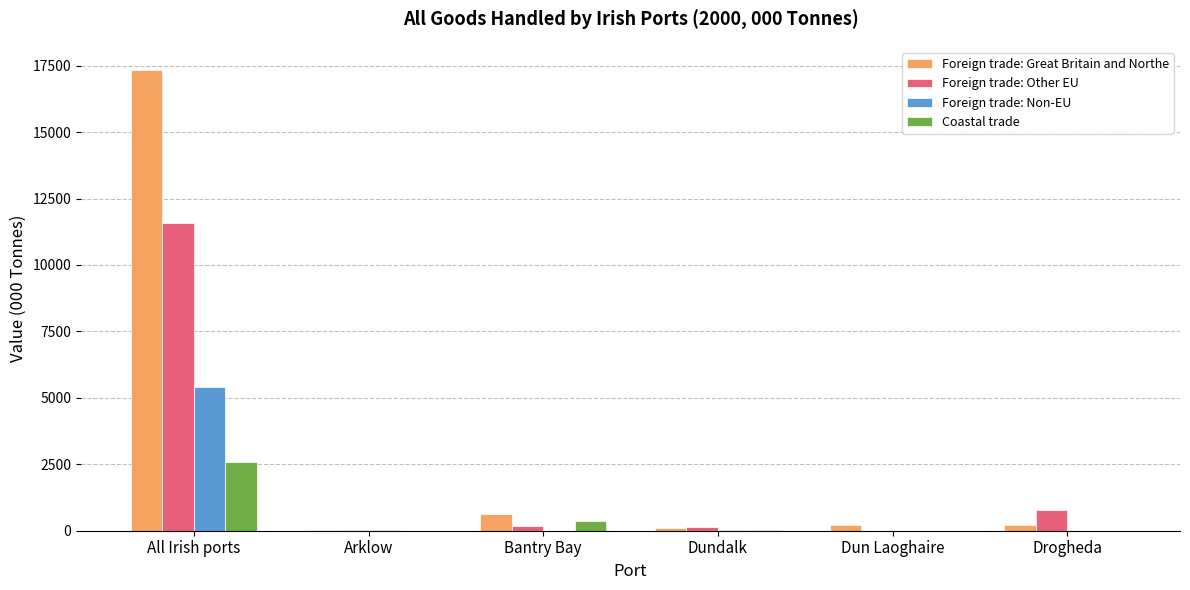

True or false: Foreign trade: Non-EU has a value of 2229 at Bantry Bay.

False